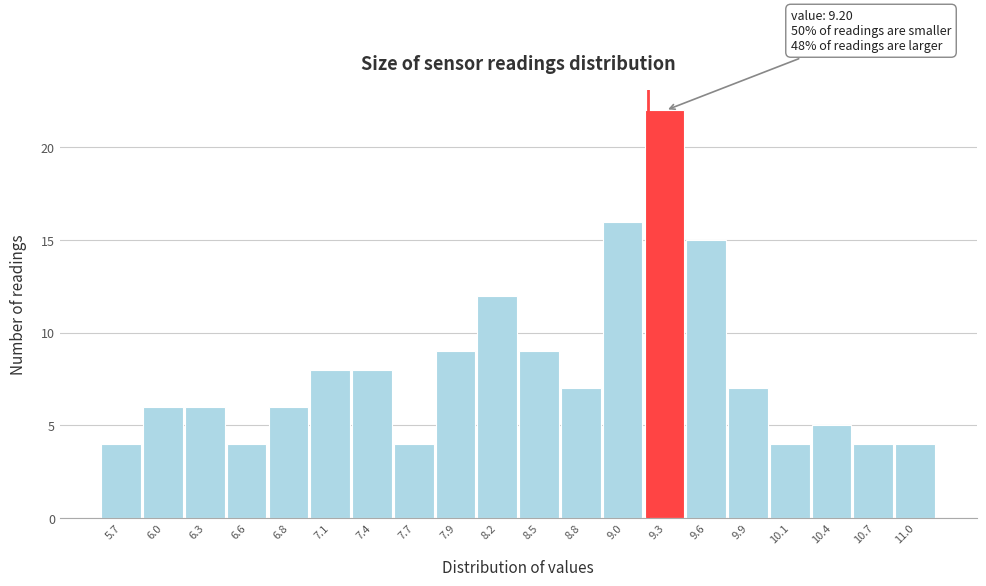

Which range on the x-axis has the tallest bar?

9.175 to 9.450